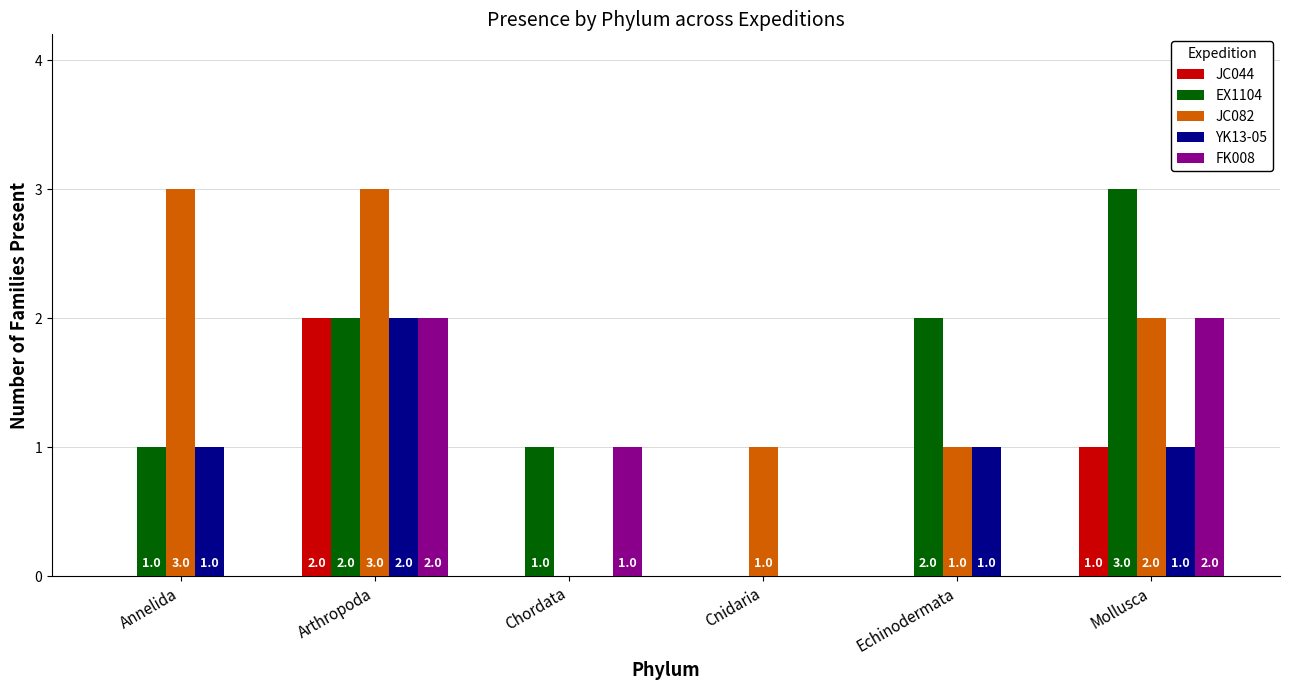

Reading right to left, list all the values displayed in this chart.

JC044: 1	0	0	0	2	0
EX1104: 3	2	0	1	2	1
JC082: 2	1	1	0	3	3
YK13-05: 1	1	0	0	2	1
FK008: 2	0	0	1	2	0